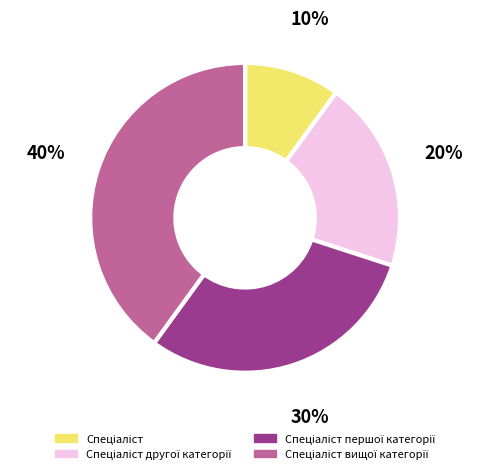

To the nearest percent, what is the difference between the largest and smallest slice percentages?

30%